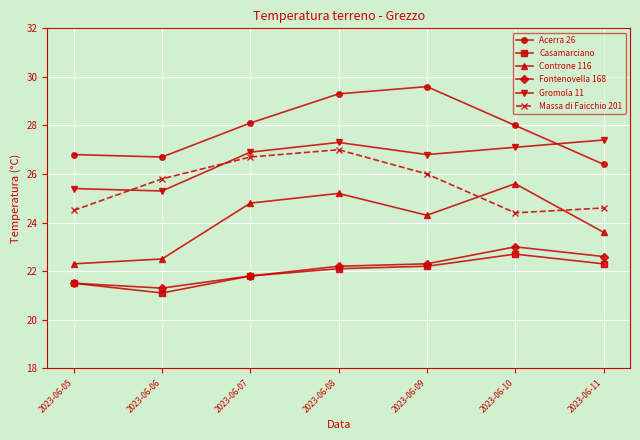

How many data points in Controne 116 are less than 24?

3